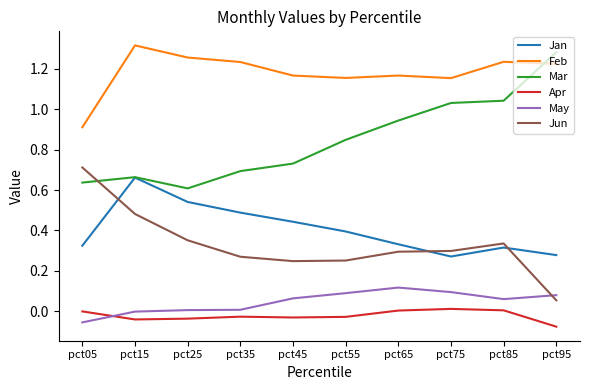

What is the total value across all series at pct35?

2.7